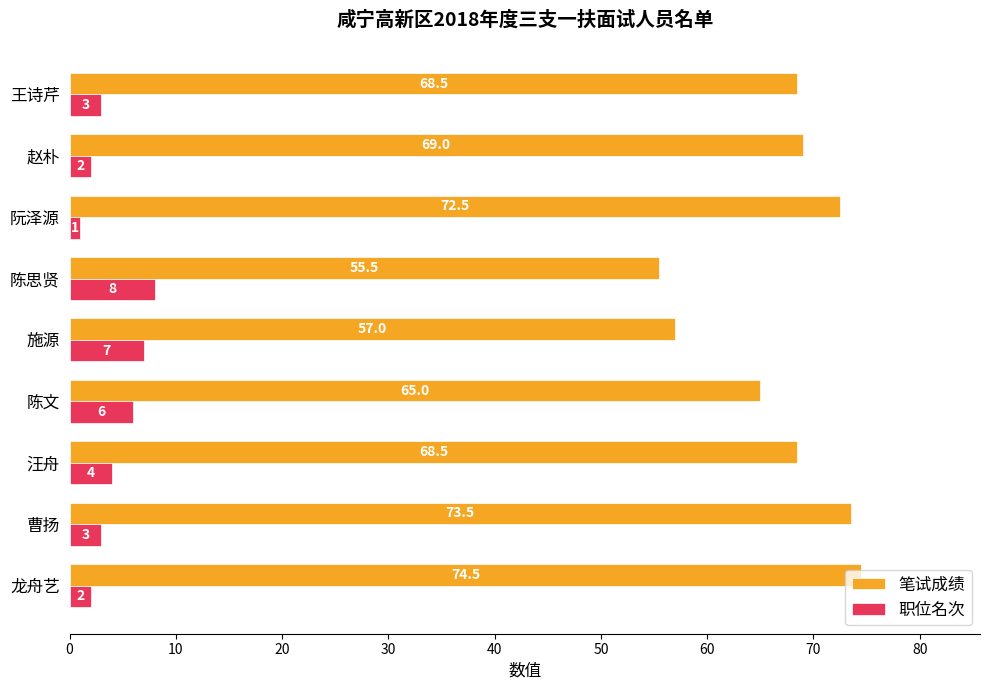

Read the 职位名次 value at 龙舟艺.

2.0